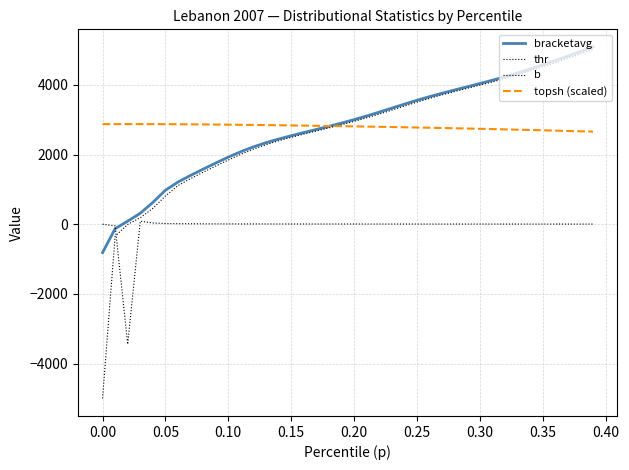

How many series are shown in this chart?

4